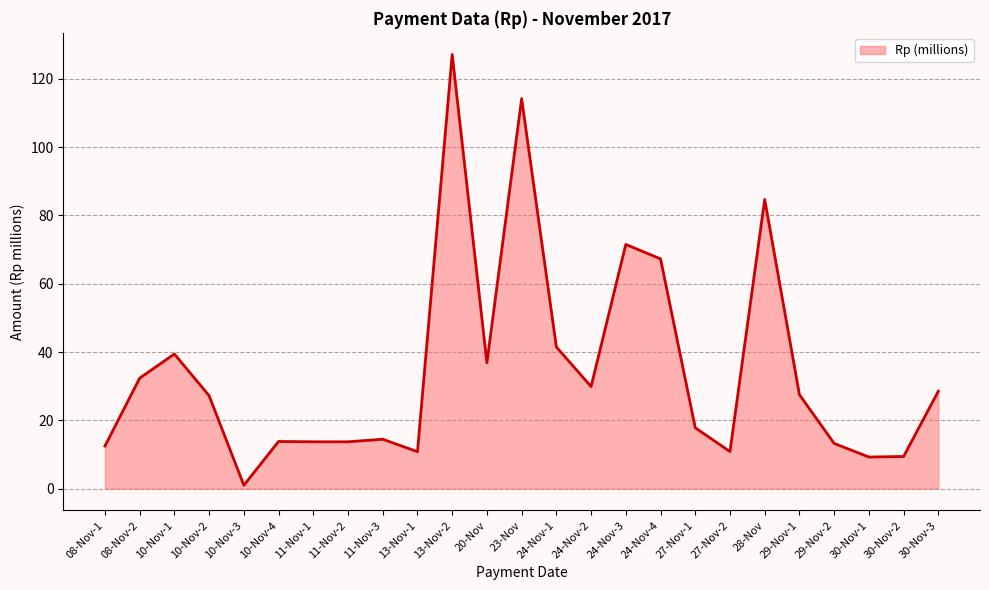

At which category does the chart reach its minimum across all series?

10-Nov-3